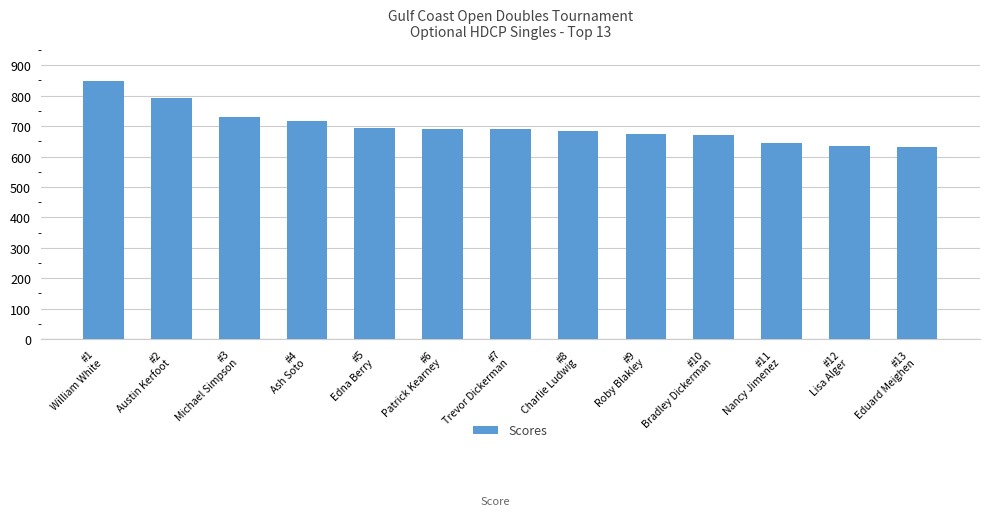

What is the label of the 8th bar from the left?

#8
Charlie Ludwig